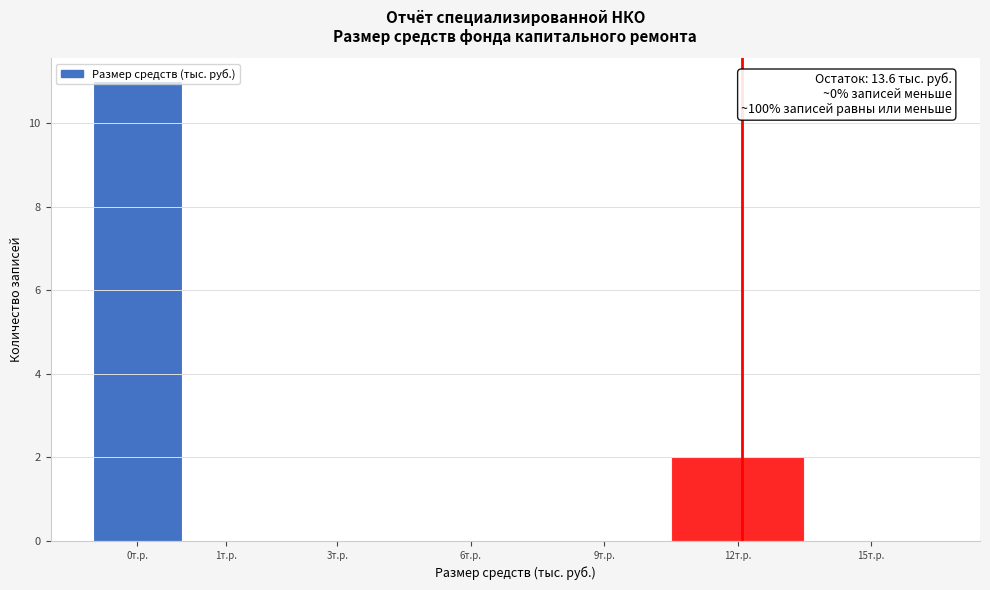

At which category does the chart reach its peak across all series?

0т.р.